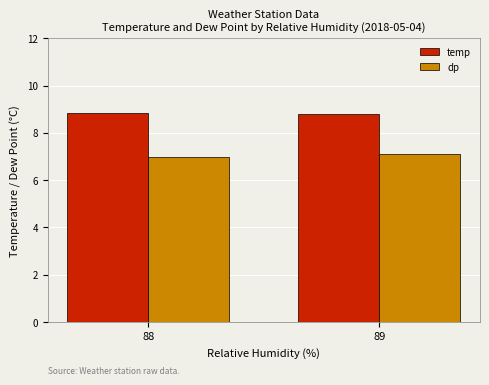

What is the sum of all dp values?

14.1